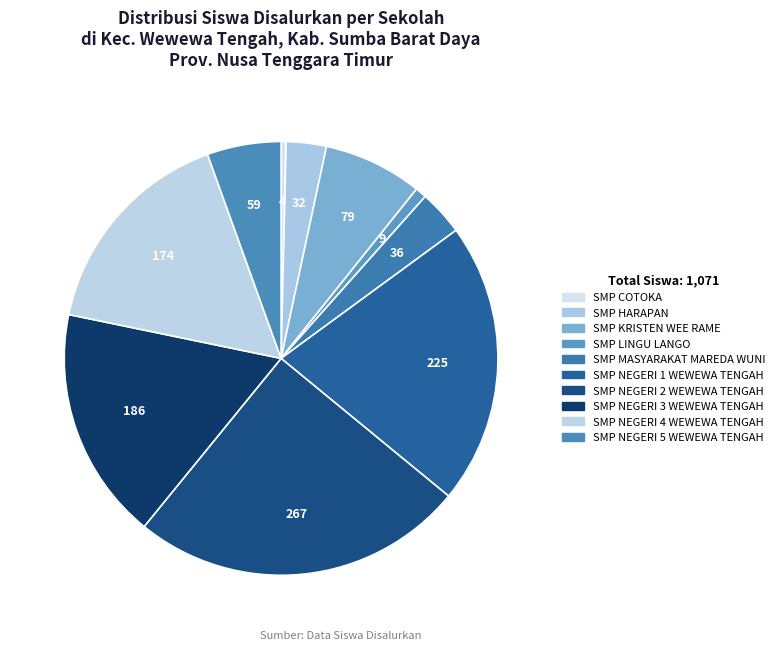

How many segments does this pie chart have?

10